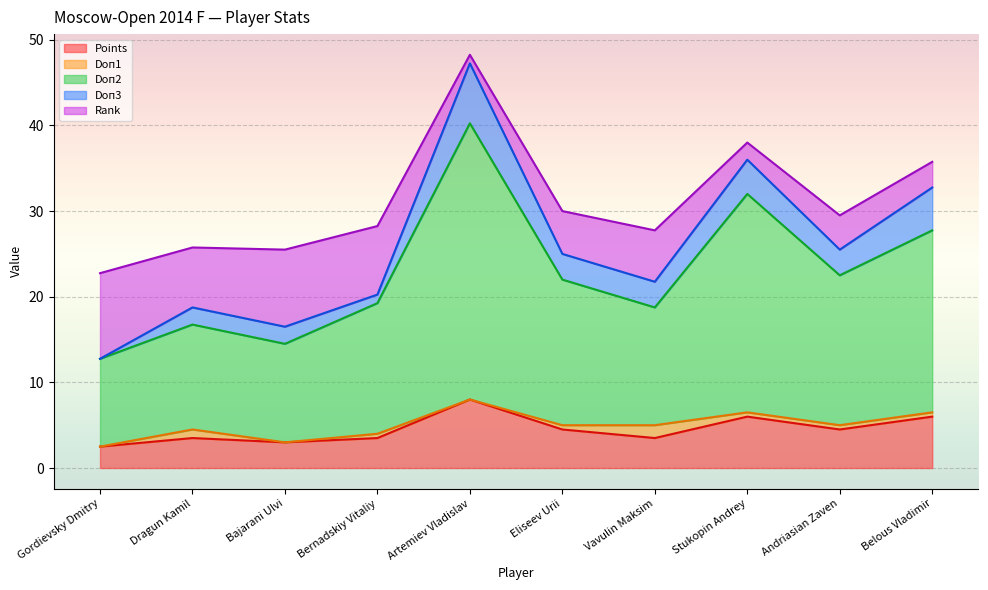

What is the maximum value shown in the chart?

32.2